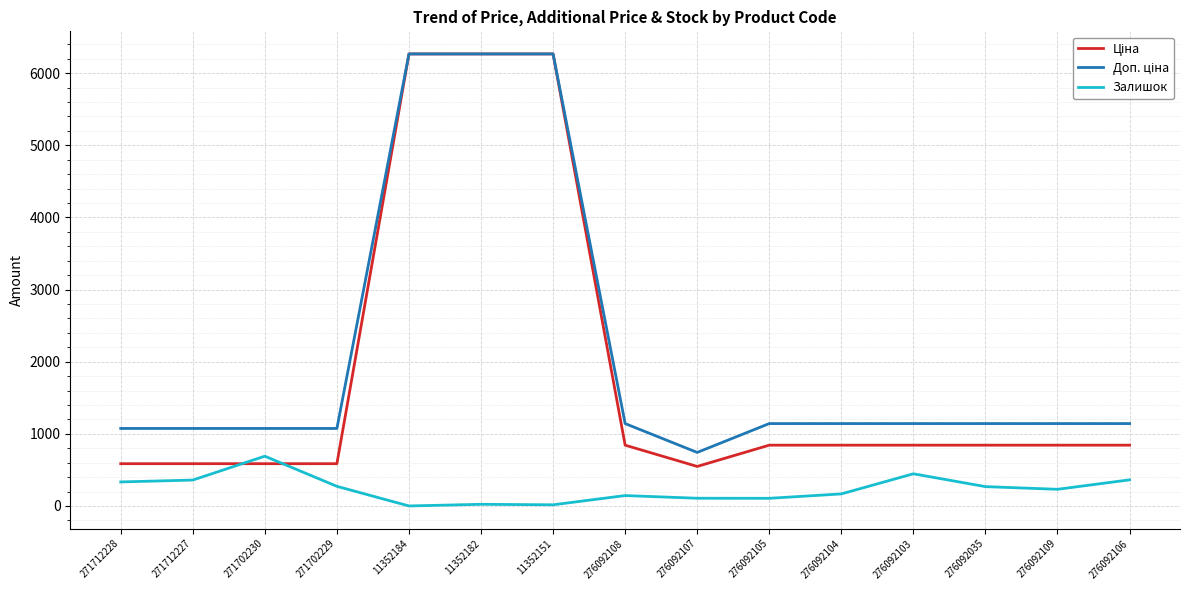

The Залишок series shows 106.0 at 276092105. True or false?

True